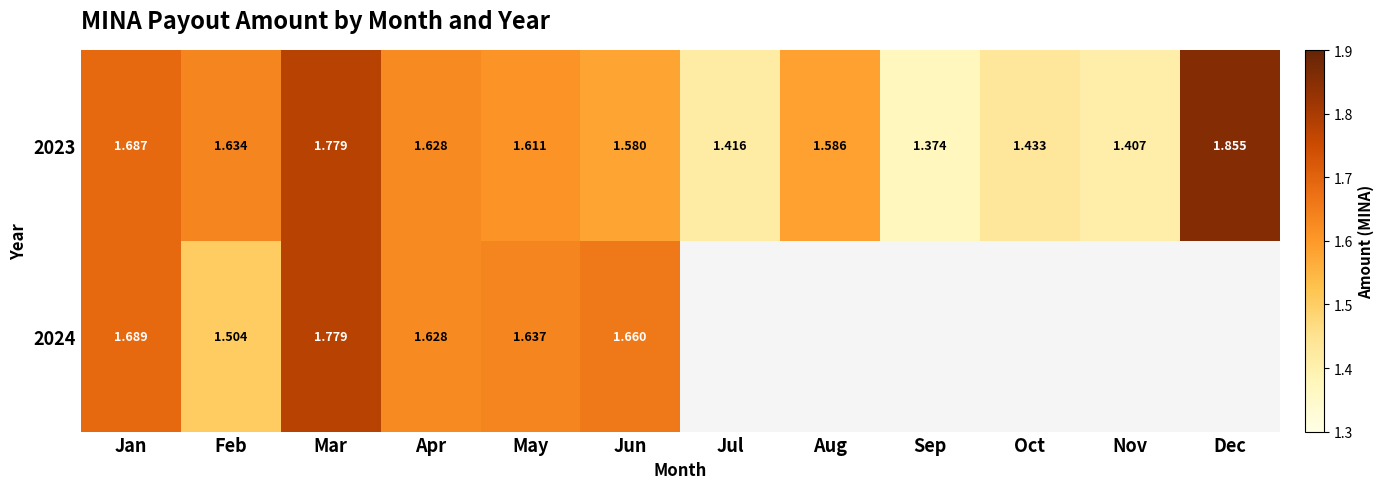

List the labels in order of 2023 value, smallest first.

Sep, Nov, Jul, Oct, Jun, Aug, May, Apr, Feb, Jan, Mar, Dec